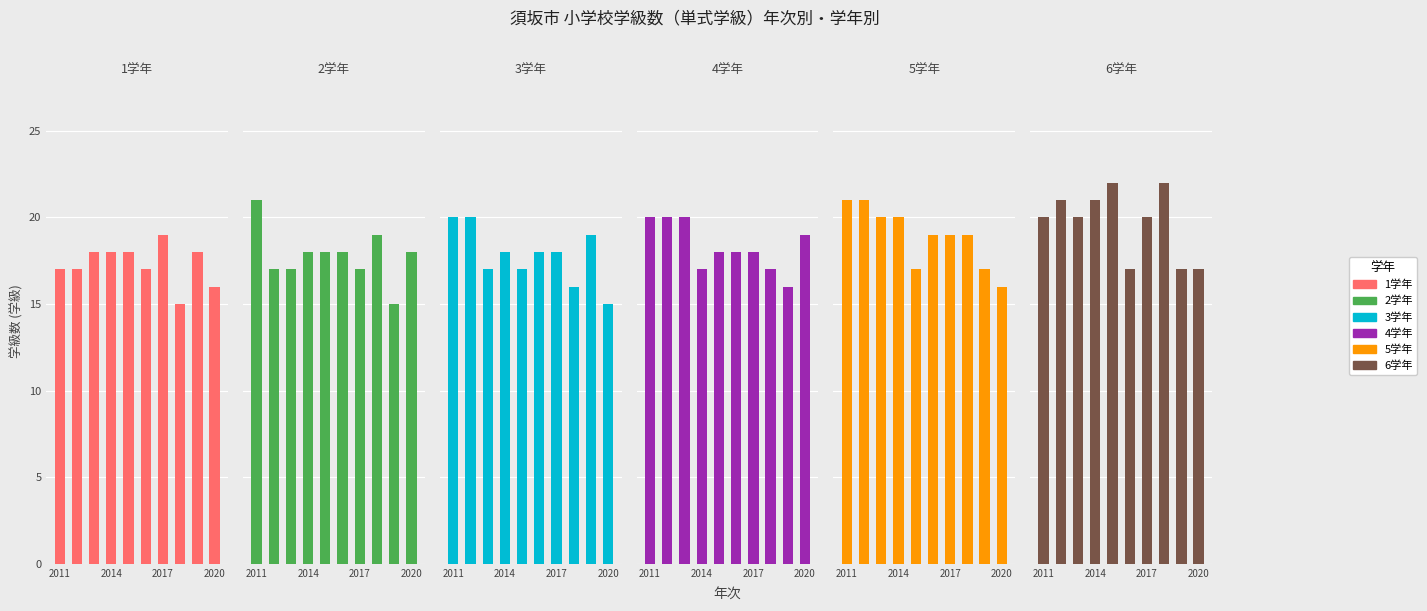

Which series changed the most between 5 and 6?

6学年